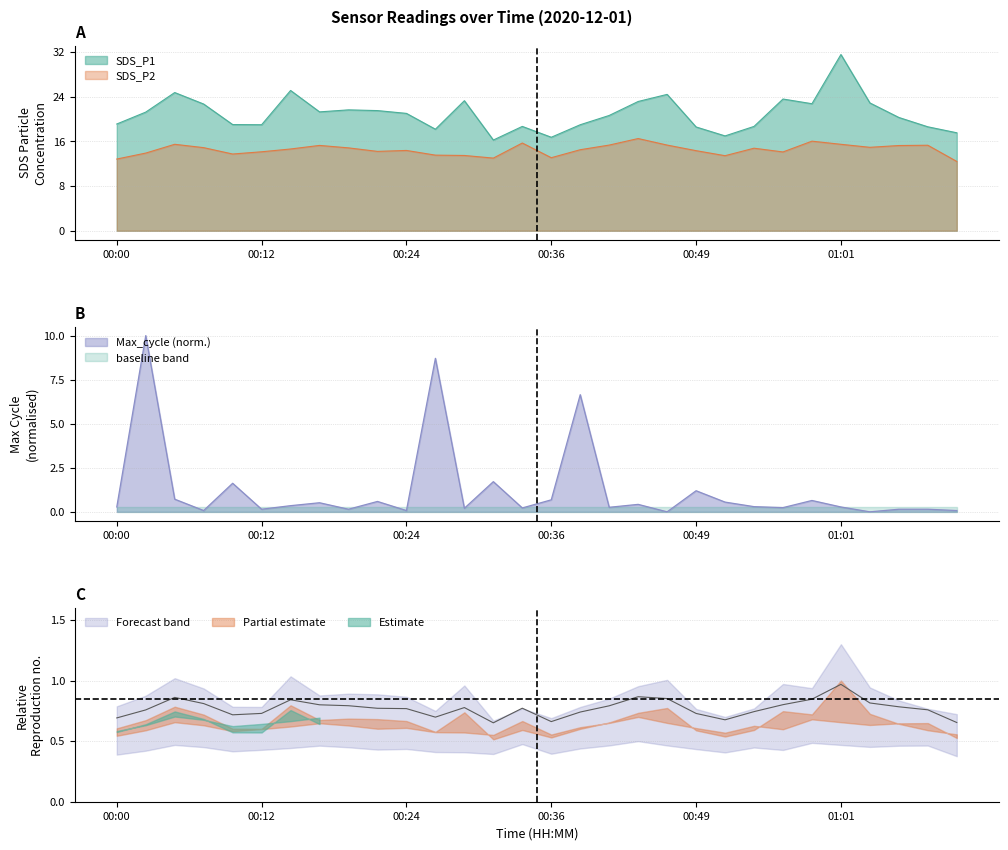

What position from the right is 01:11?

1